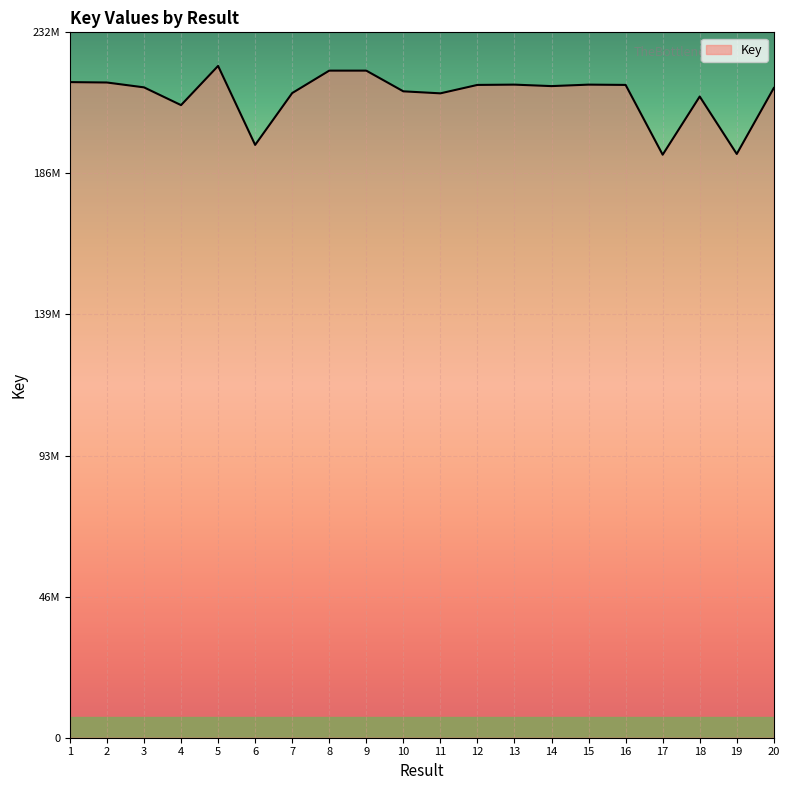

What is the sum of all values?

4236575158